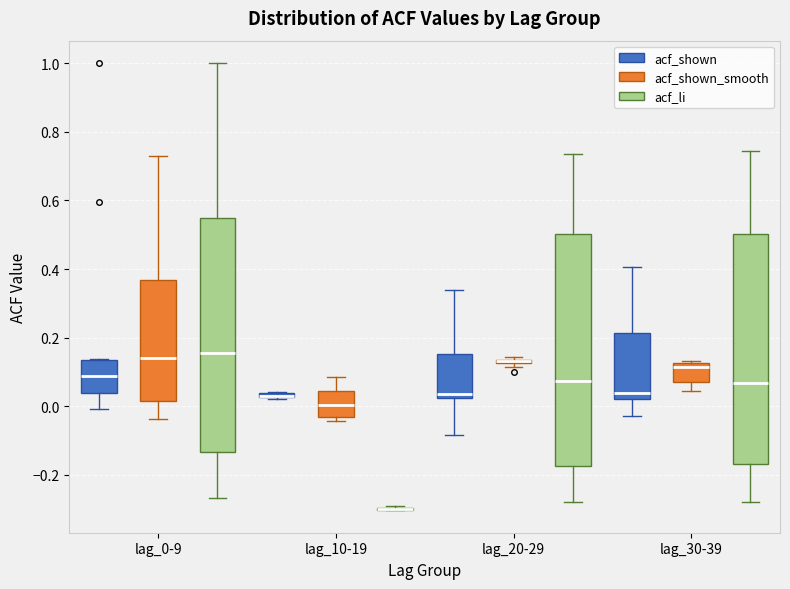

Where is the upper edge of the box for lag_20-29 (acf_shown_smooth) on the y-axis? The values are not printed on the chart, so give them approximately, as read against the axis.

0.14